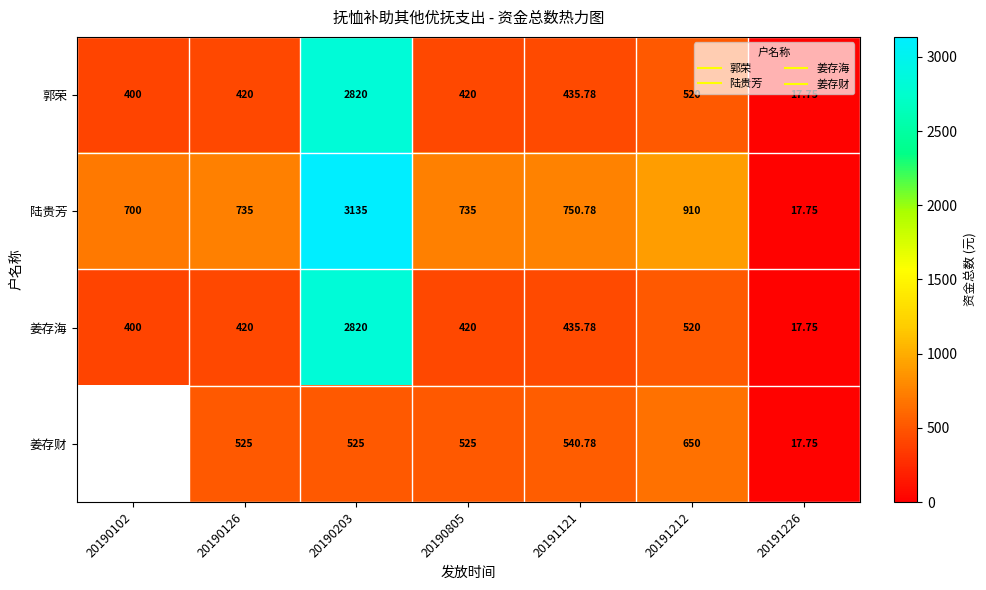

At 20191226, list the series in order from smallest to largest.

郭荣, 陆贵芳, 姜存海, 姜存财